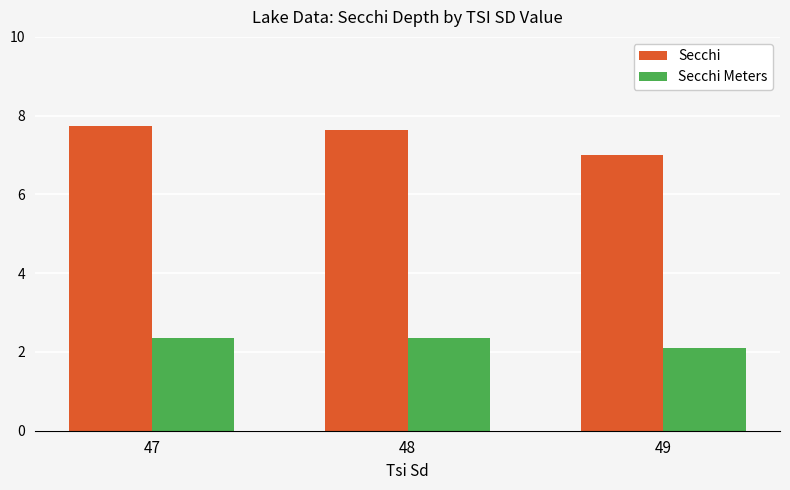

Which series has the largest range (max minus min)?

Secchi